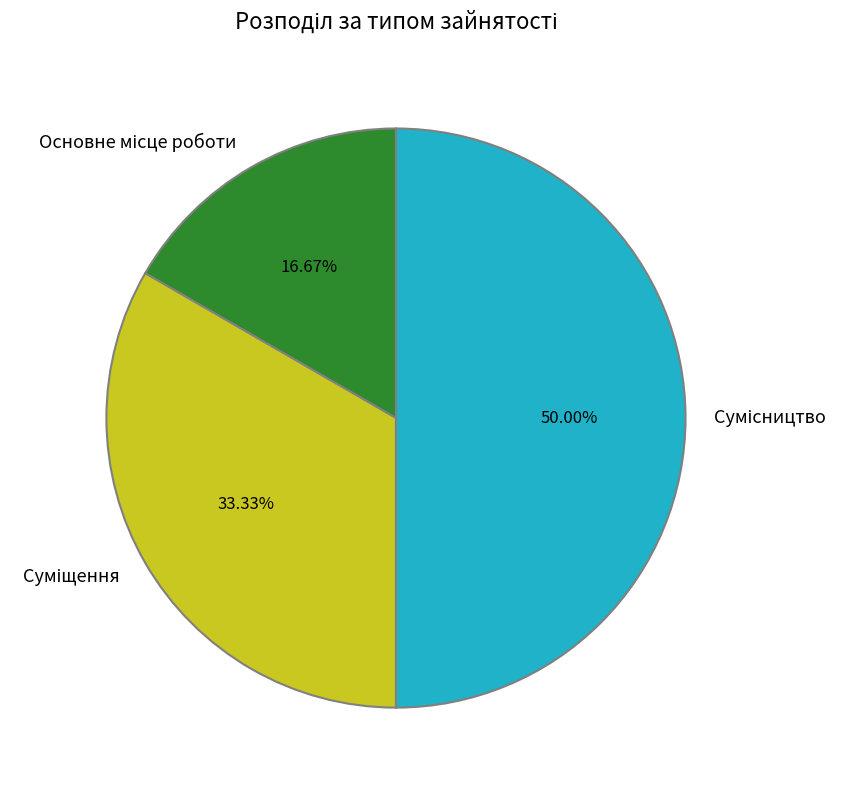

What percentage is NOT represented by Основне місце роботи?

83.3%